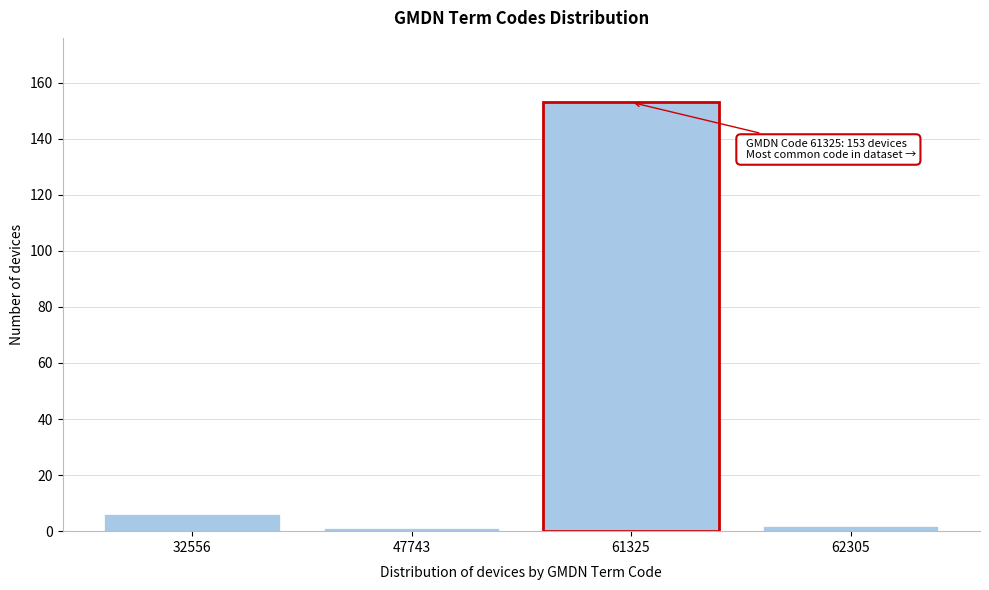

Reading left to right, what are all the values shown in this chart?

6	1	153	2